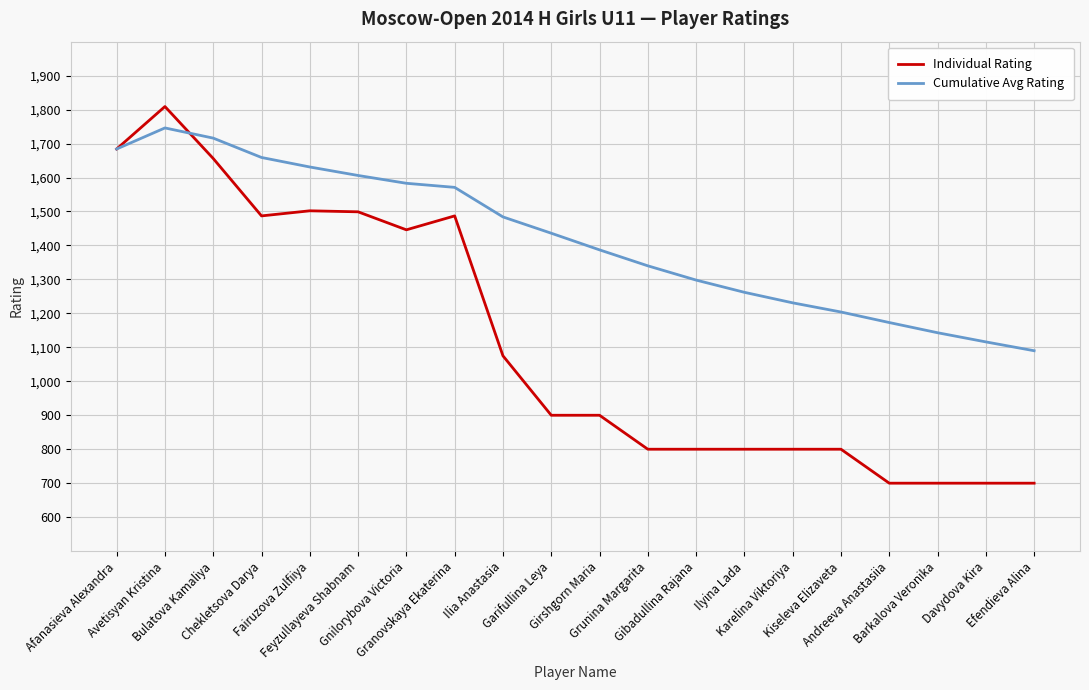

Which series has the largest range (max minus min)?

Individual Rating